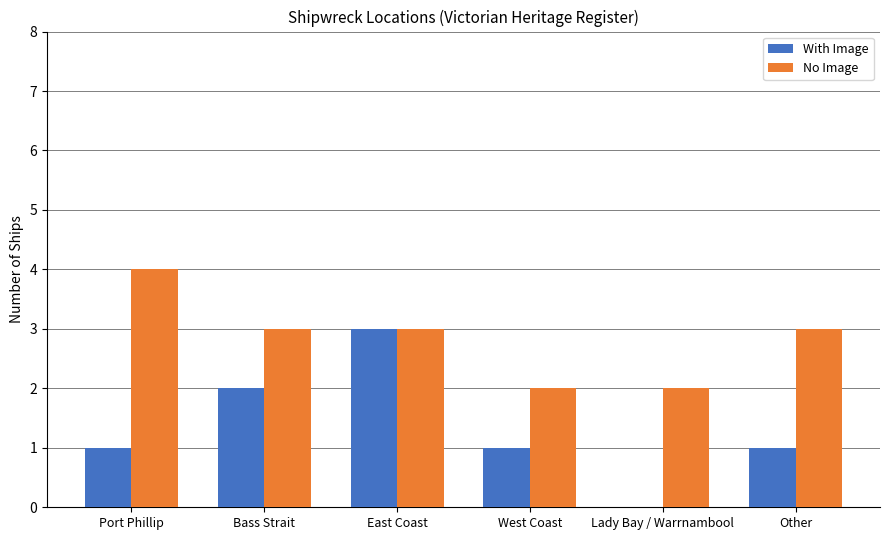

Reading left to right, transcribe all the data shown in this chart.

With Image: 1	2	3	1	0	1
No Image: 4	3	3	2	2	3